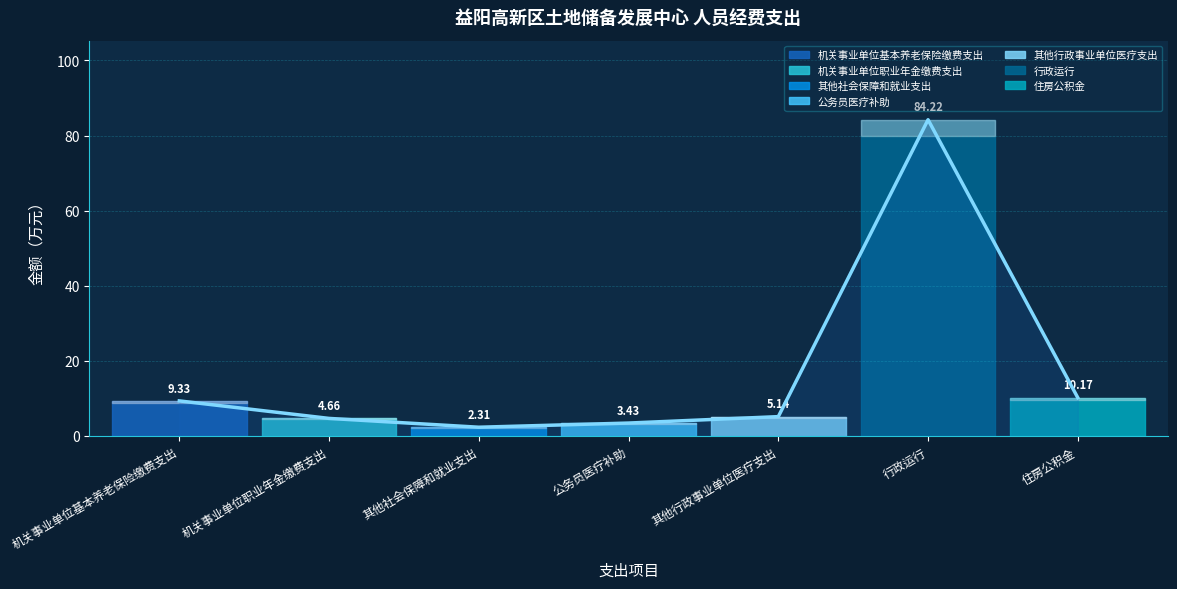

What is the change in value from 其他社会保障和就业支出 to 行政运行?

+81.9